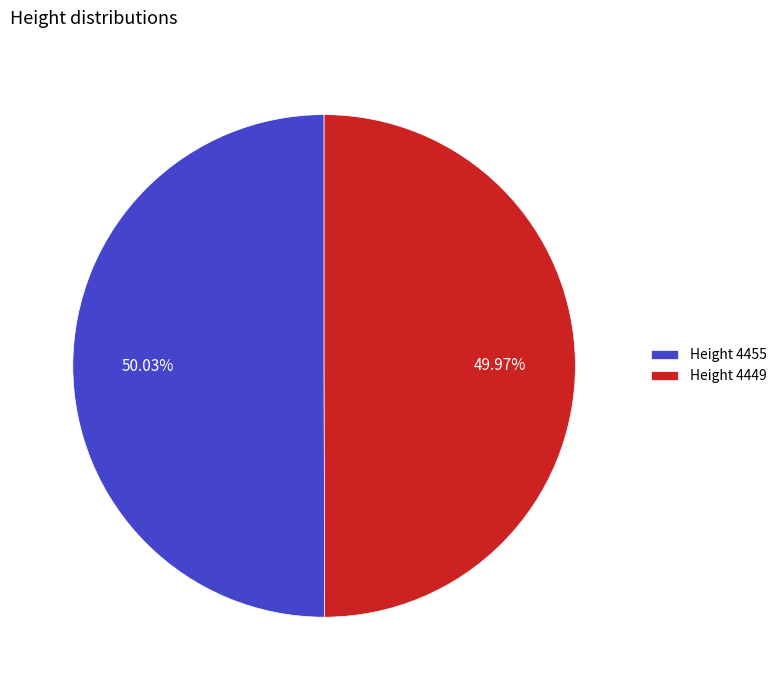

Approximately how many times larger is the value at Height 4449 compared to Height 4455?

1.0